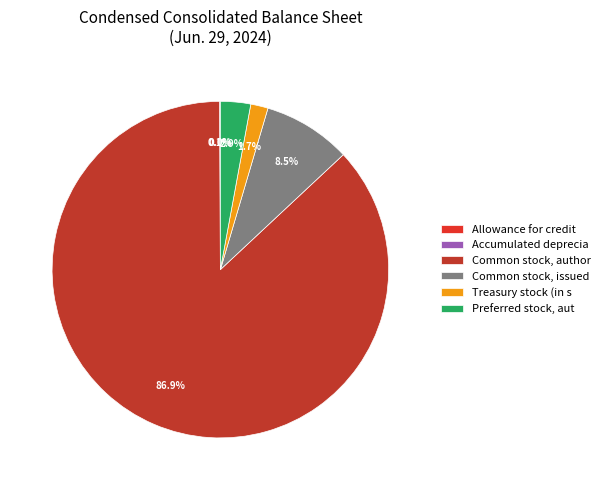

Which category has the biggest portion of the pie?

Common stock, author